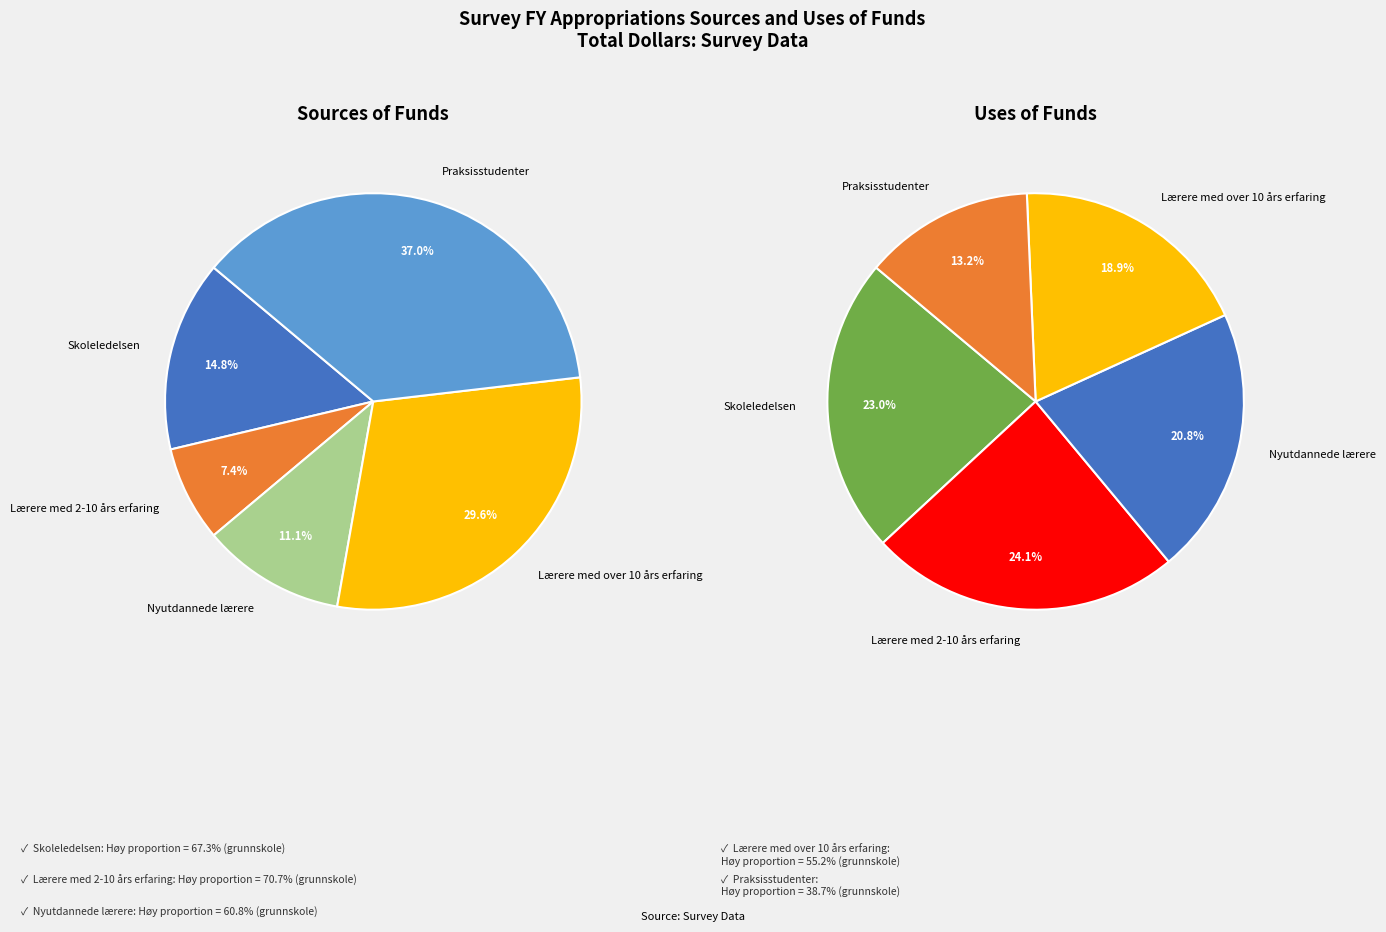

Approximately how many times larger is the value at Lærere med over 10 års erfaring compared to Nyutdannede lærere?

2.7